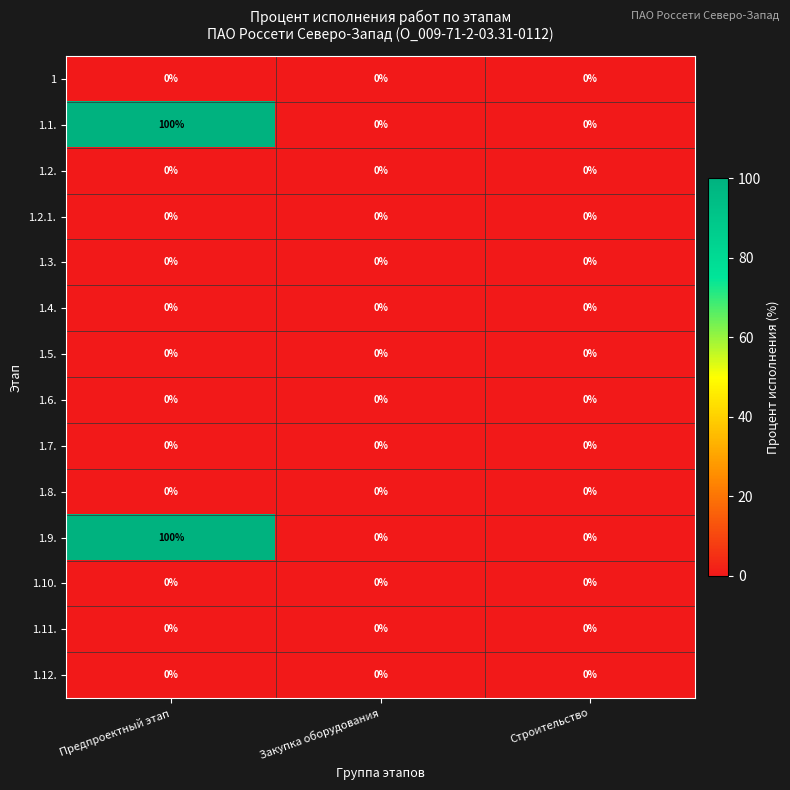

What is the difference between the 1.9. values at Строительство and Предпроектный этап?

100